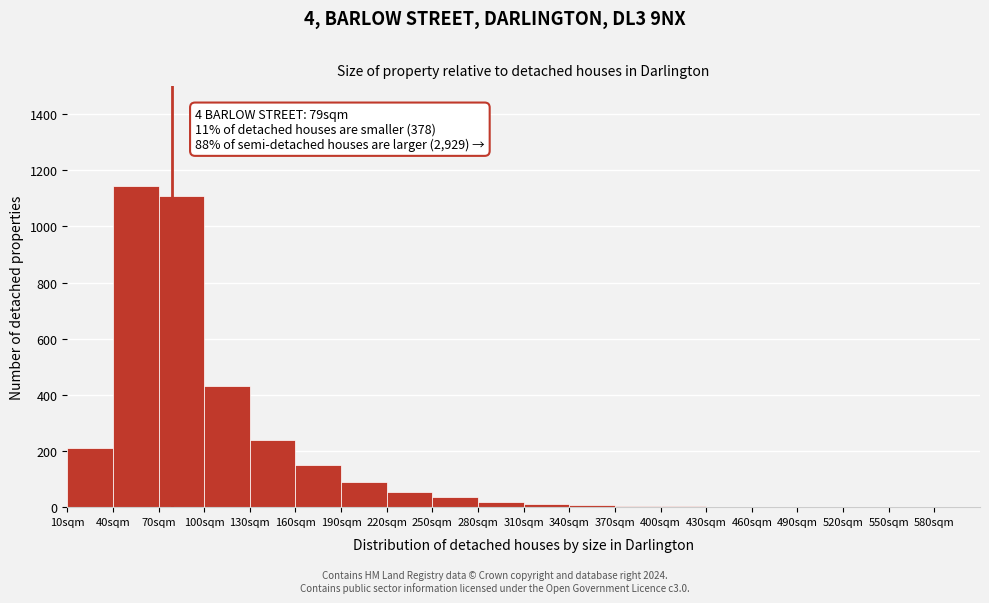

Which range on the x-axis has the tallest bar?

40 to 70